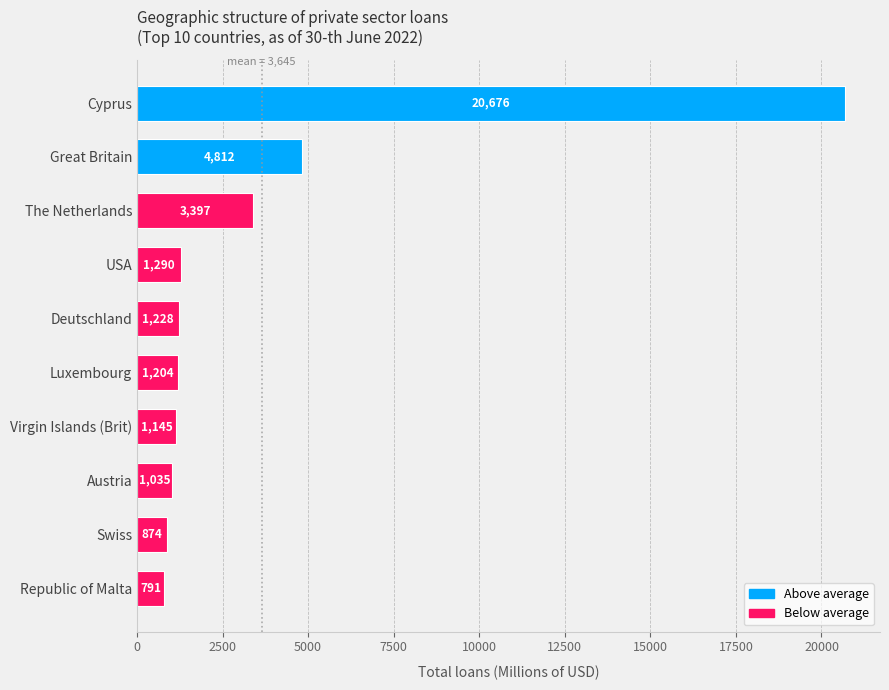

What is the approximate value at Republic of Malta?

791.4